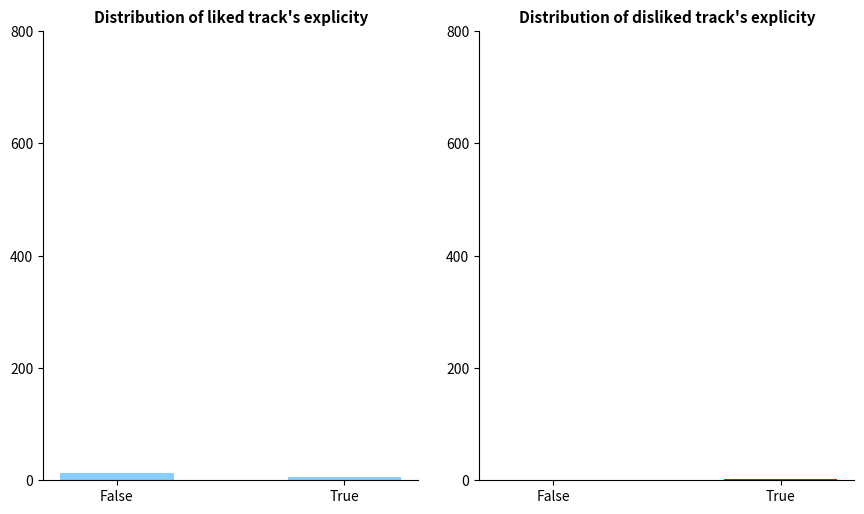

The value of No recent changes at True is 10. True or false?

False